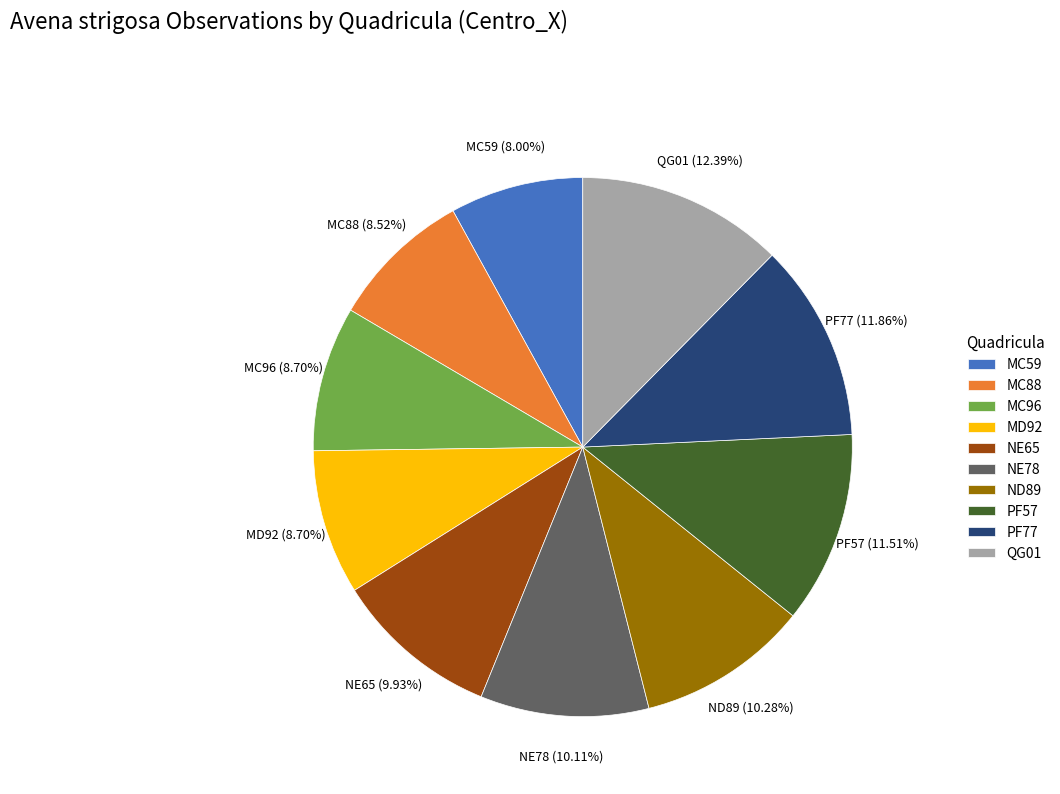

Count the number of slices in the pie.

10